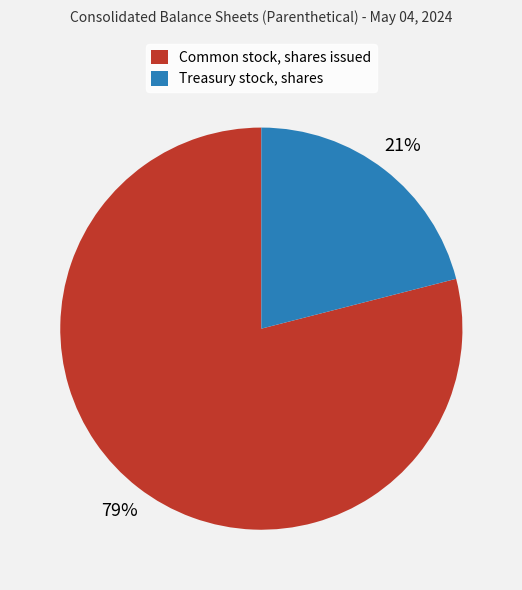

To the nearest percent, what is the difference between the Common stock, shares issued and Treasury stock, shares slice percentages?

58%